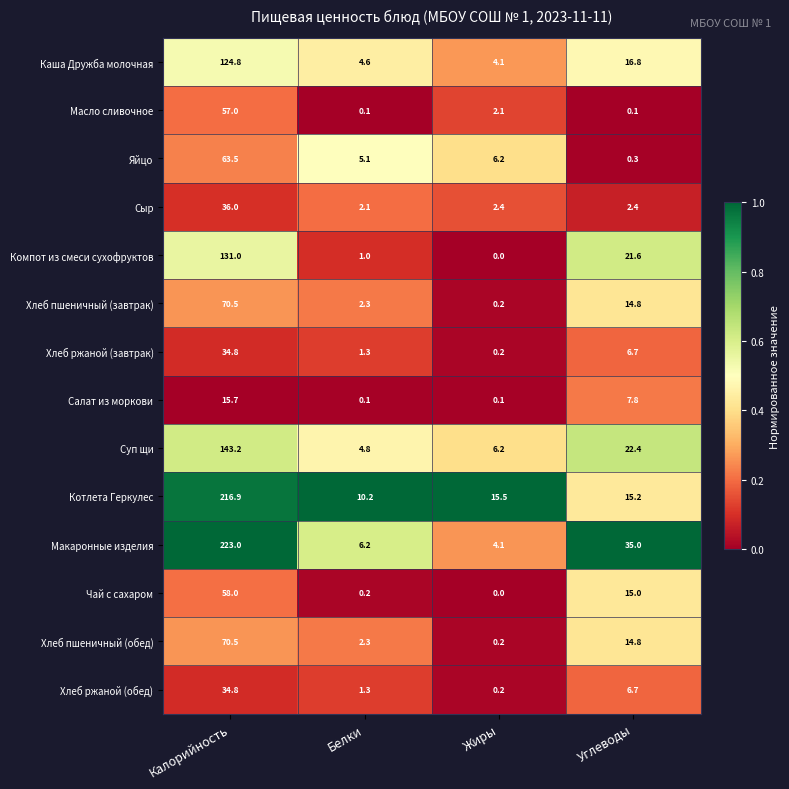

The Салат из моркови series shows 0.1 at Жиры. True or false?

True